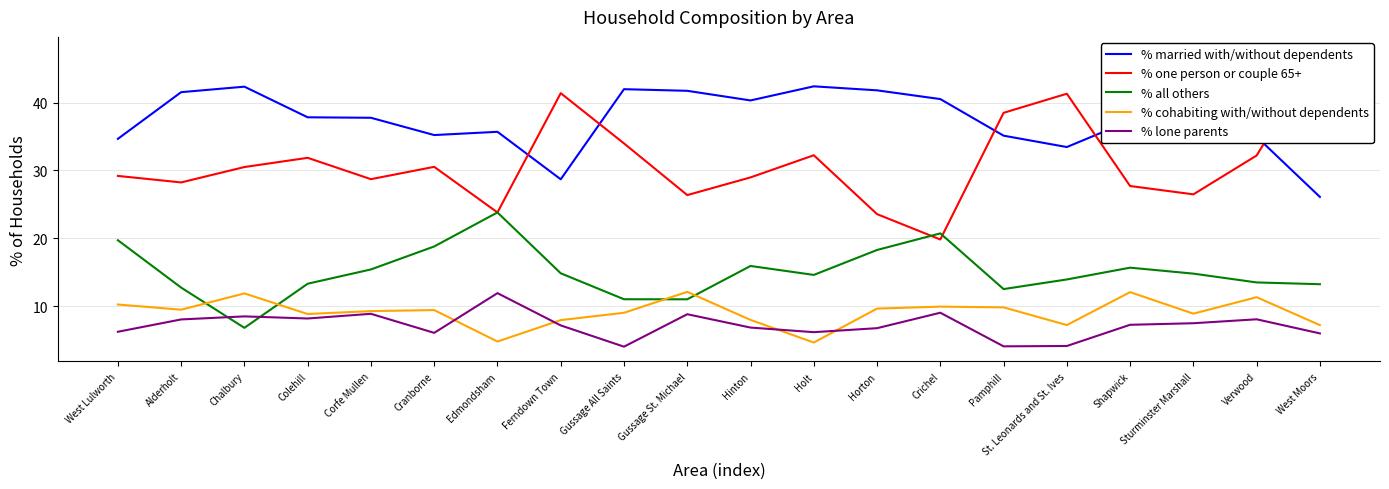

True or false: % one person or couple 65+ has more than 1 points higher than both neighbors.

True